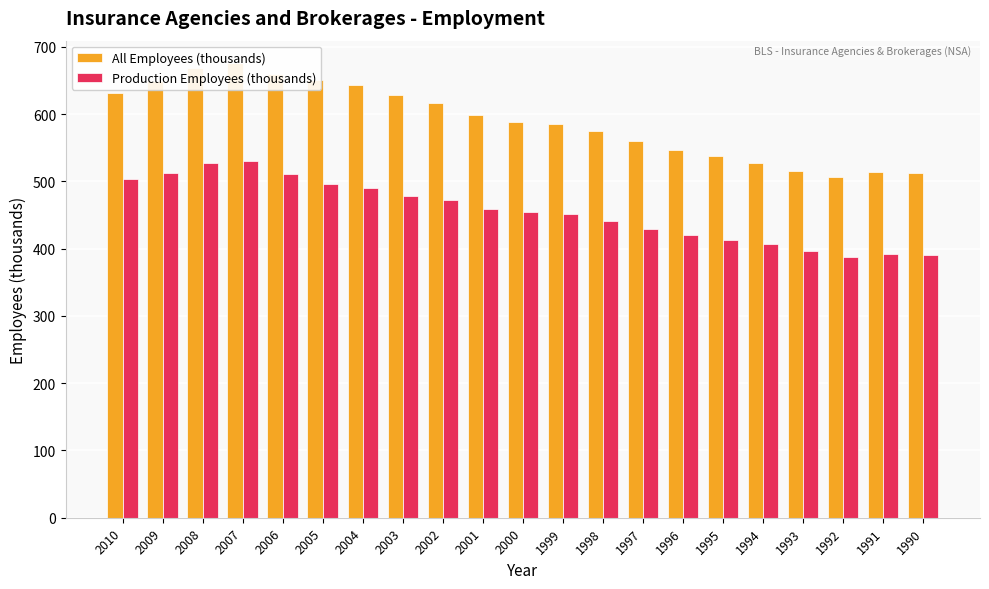

At 1990, list the series in order from smallest to largest.

Production Employees (thousands), All Employees (thousands)